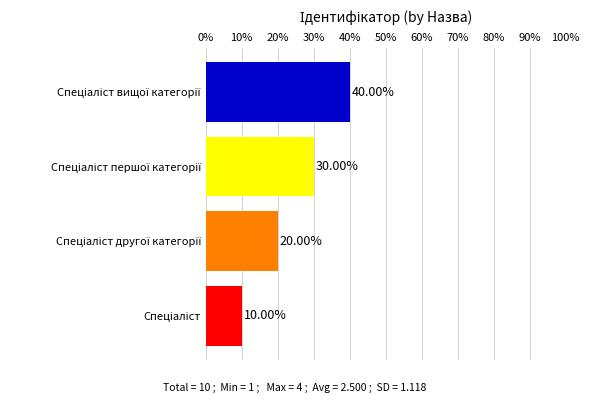

What is the maximum value shown in the chart?

40